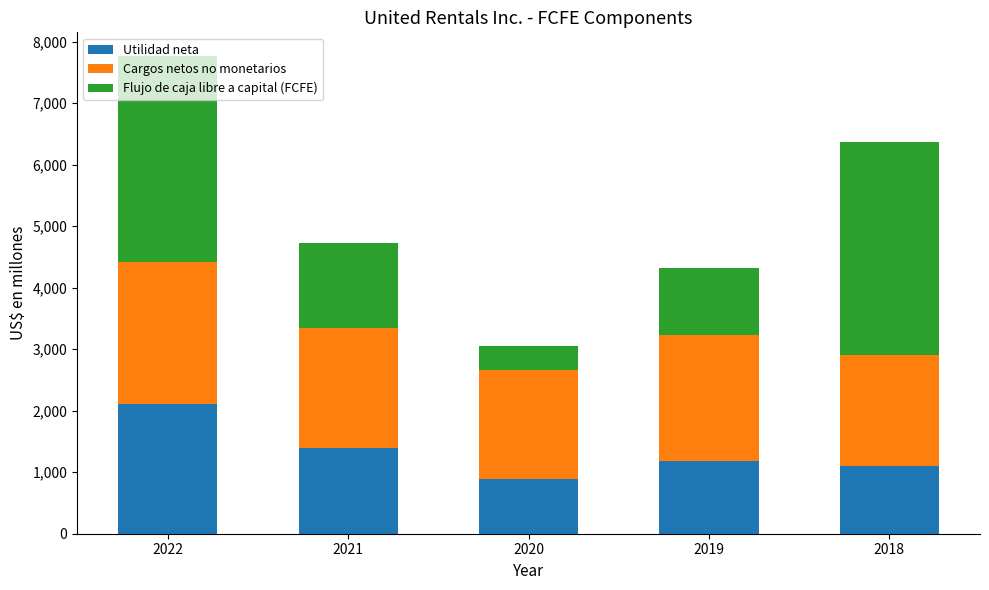

True or false: Utilidad neta has a value of 1096 at 2018.

True